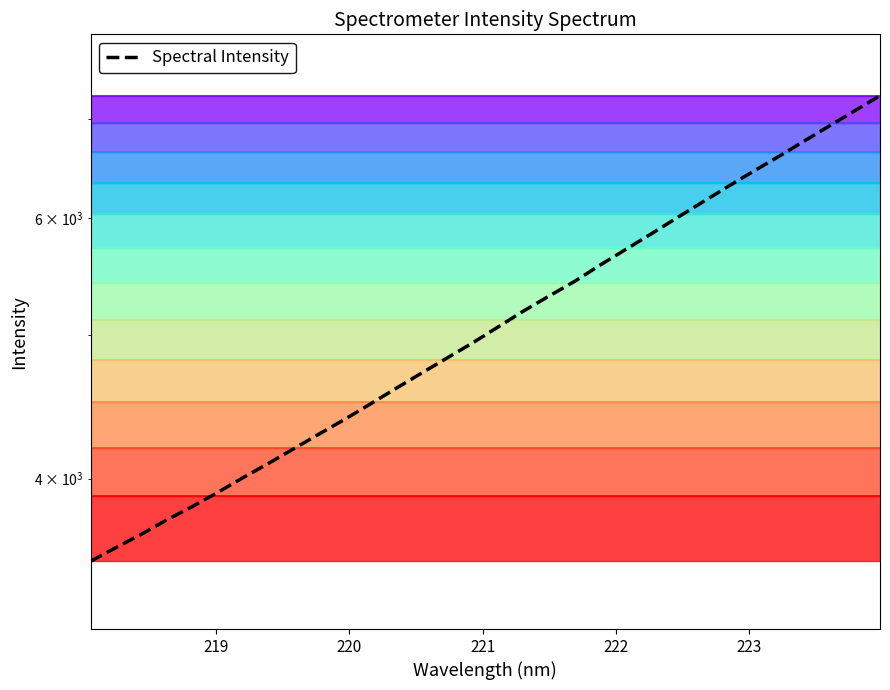

What is the greatest value displayed?

7257.0